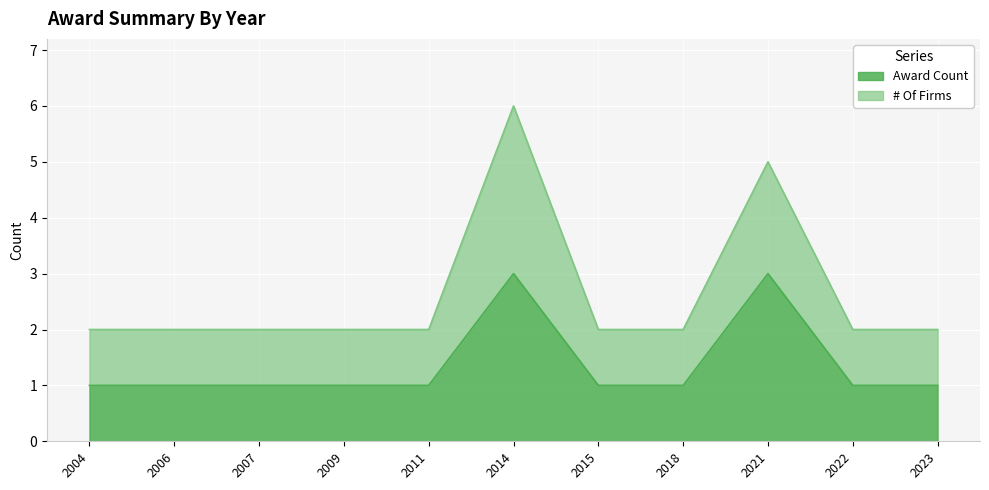

What is the total value across all series at 2009?

2